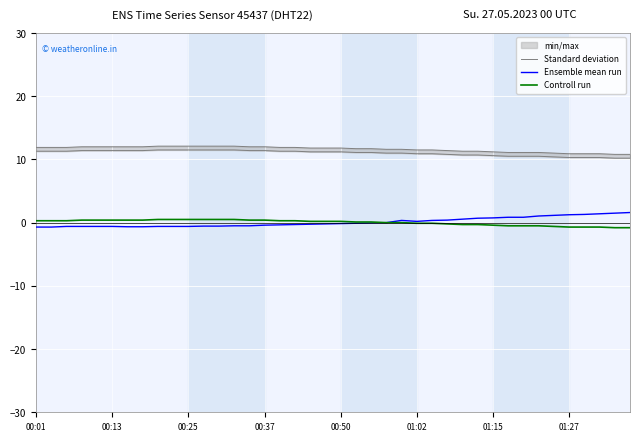

How many data points in Controll run are less than 0?

15